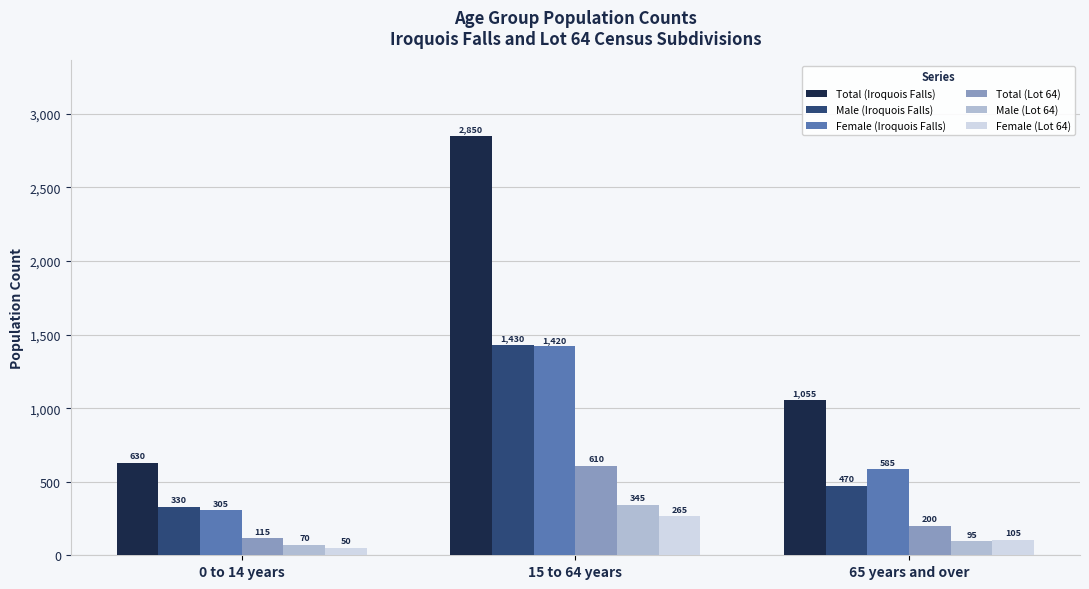

What is the label of the 2nd bar from the right?

15 to 64 years